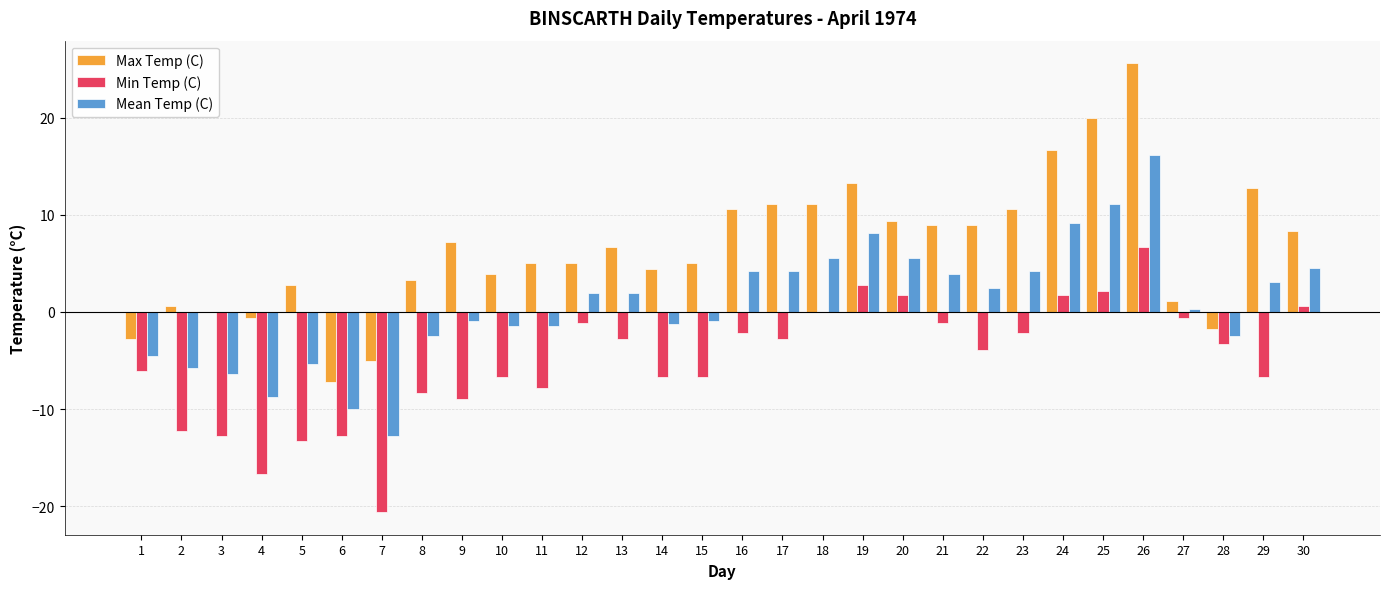

True or false: Max Temp (C) has a value of 14.9 at 26.

False